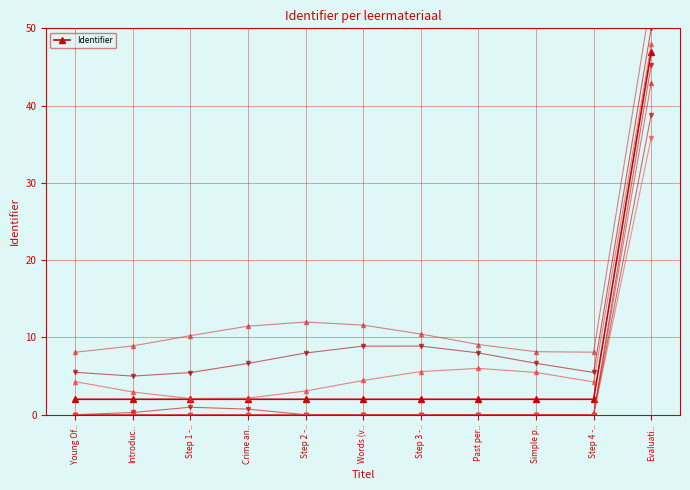

What is the label of the 11th point from the right?

Young Of..